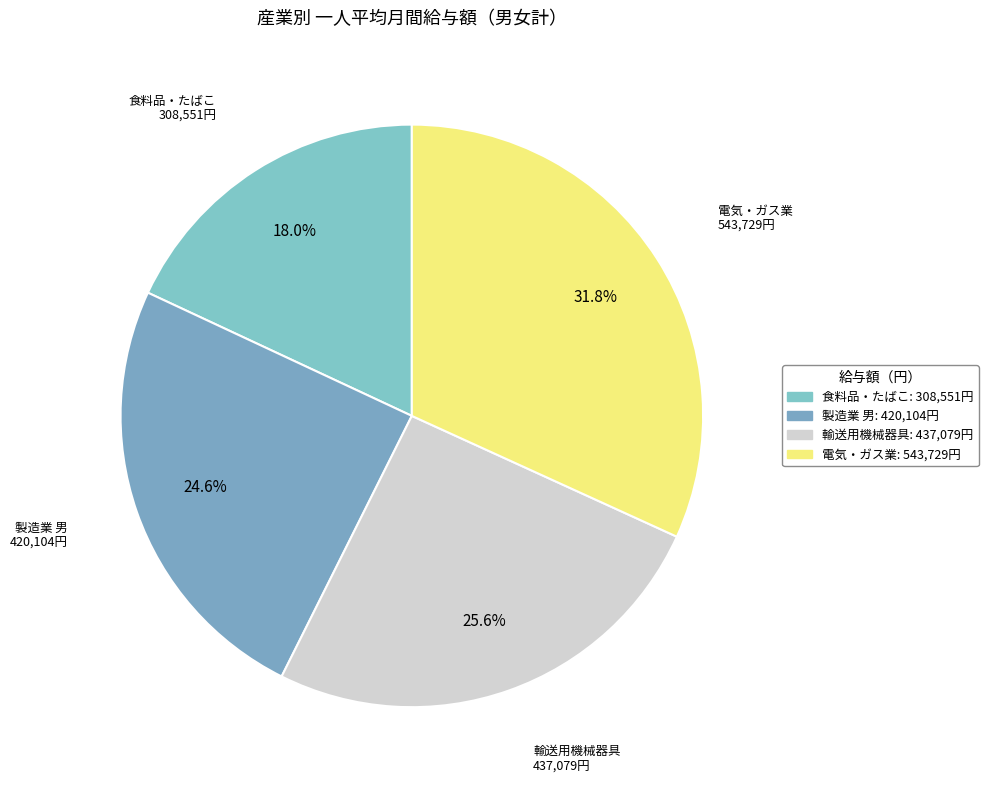

Rank the categories by value from highest to lowest.

電気・ガス業, 輸送用機械器具, 製造業 男, 食料品・たばこ